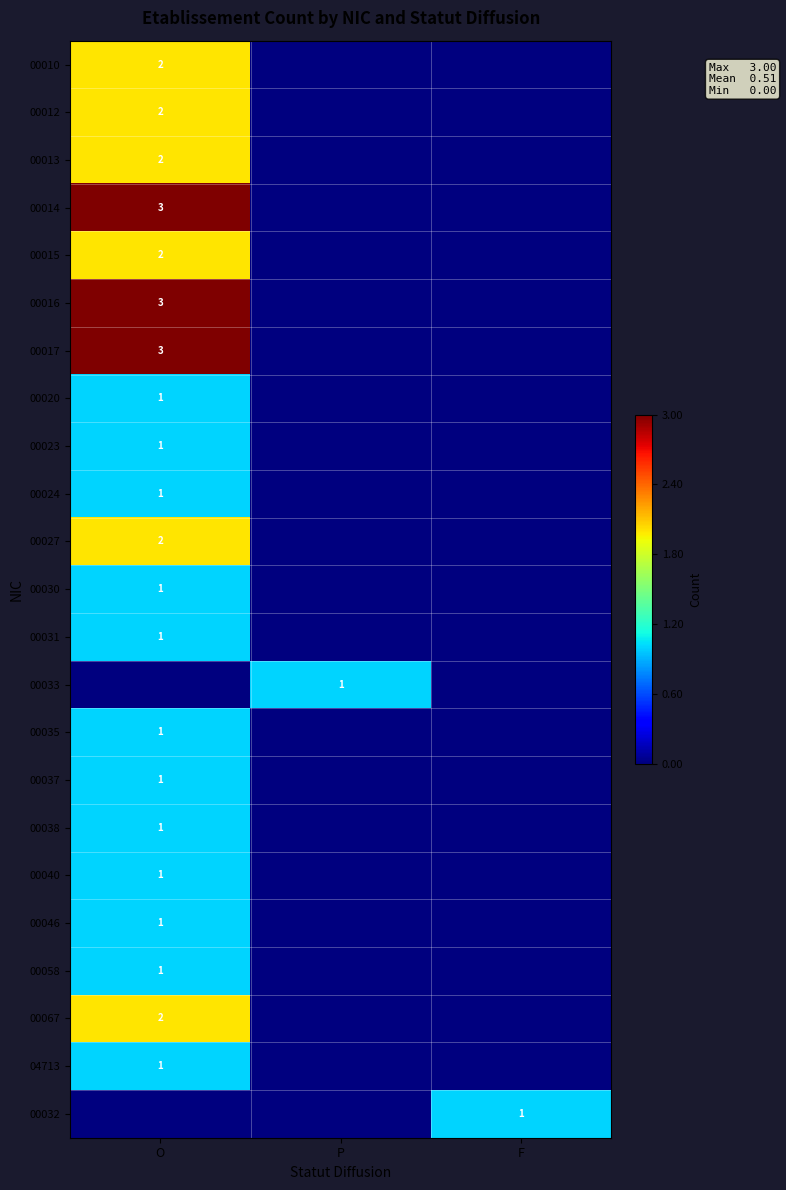

True or false: 00017 has a value of 1 at O.

False